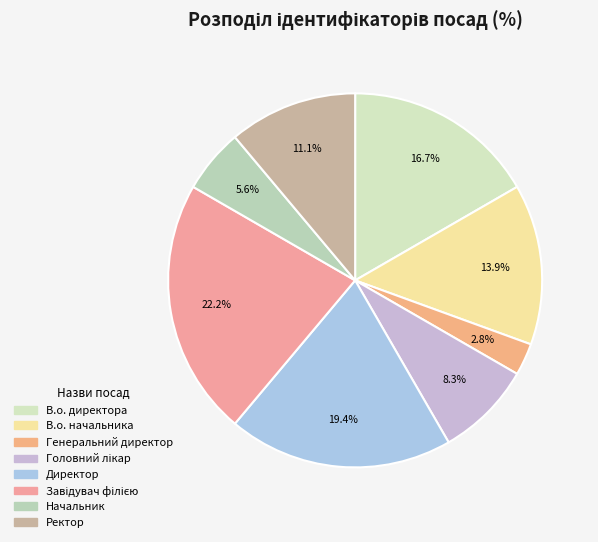

To the nearest percent, what is the difference between the largest and smallest slice percentages?

19%